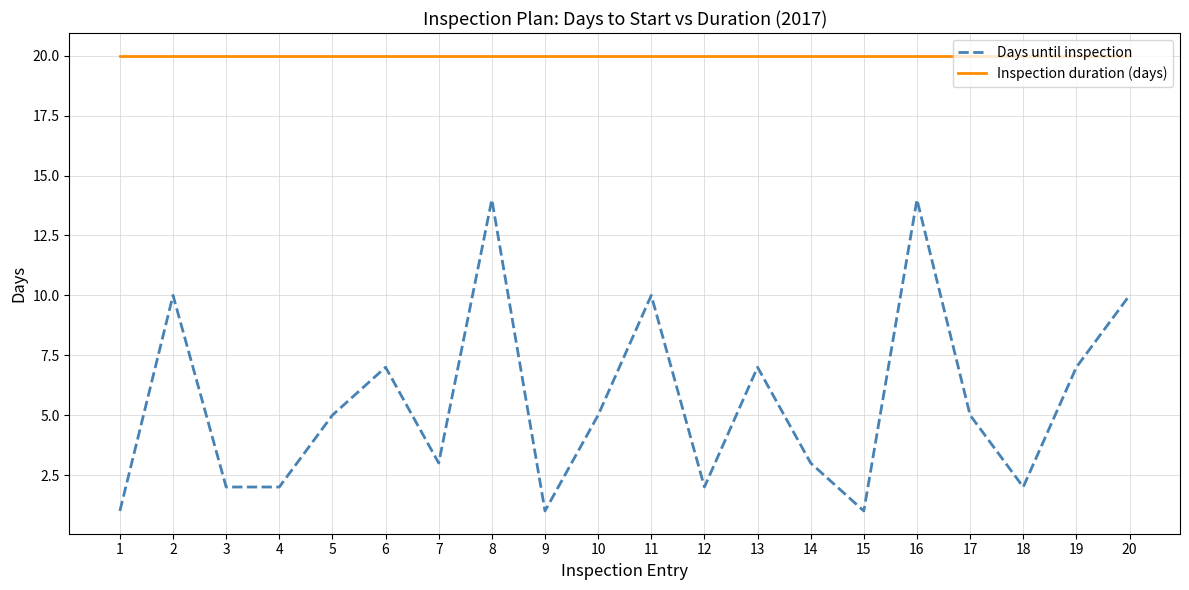

How many distinct data groups are displayed?

2